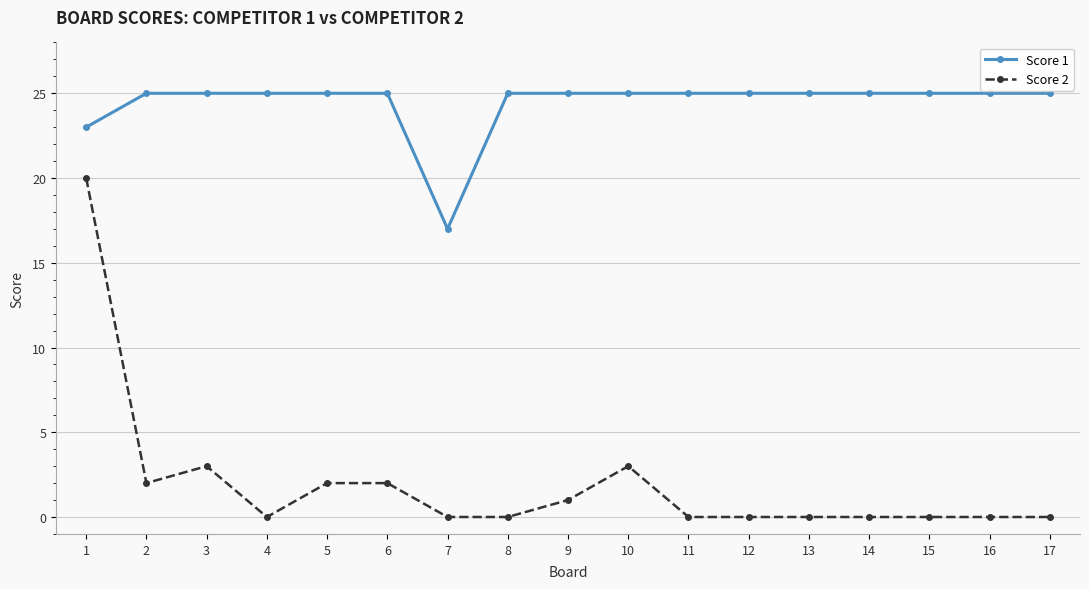

Is the value of Score 1 at 11 greater than the value of Score 2 at 1?

Yes